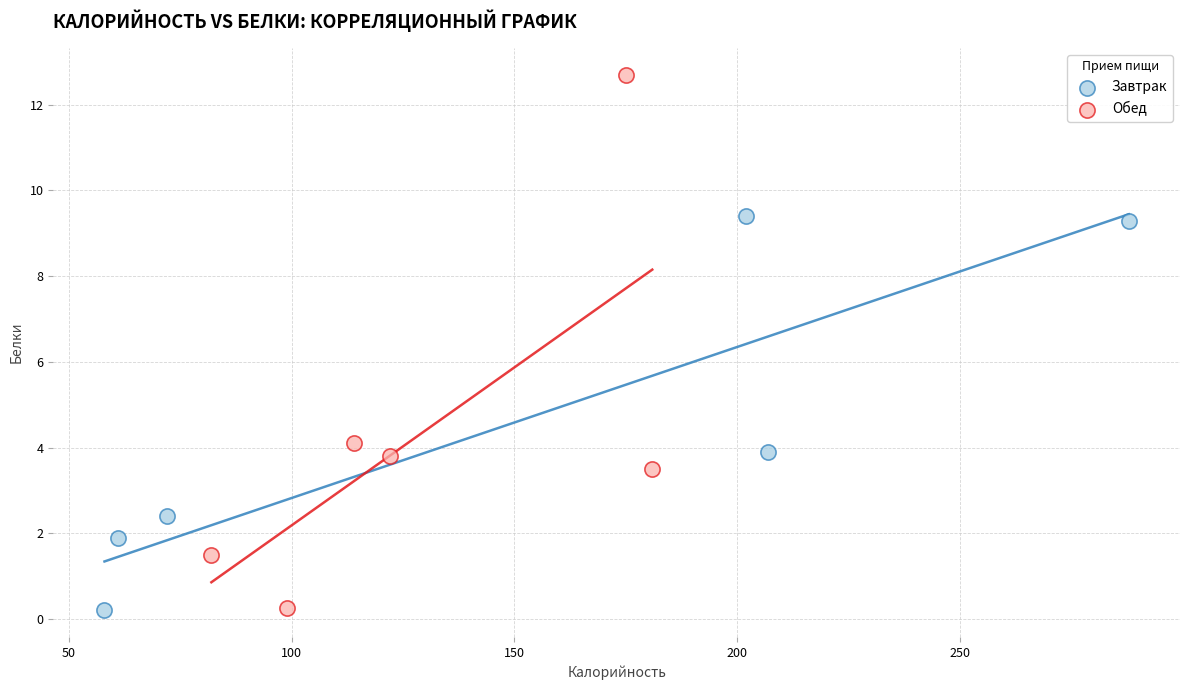

Which series contains the highest Y value?

Обед